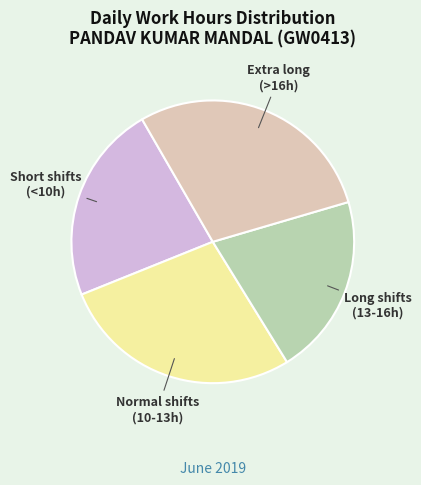

Does any single category account for the majority?

No